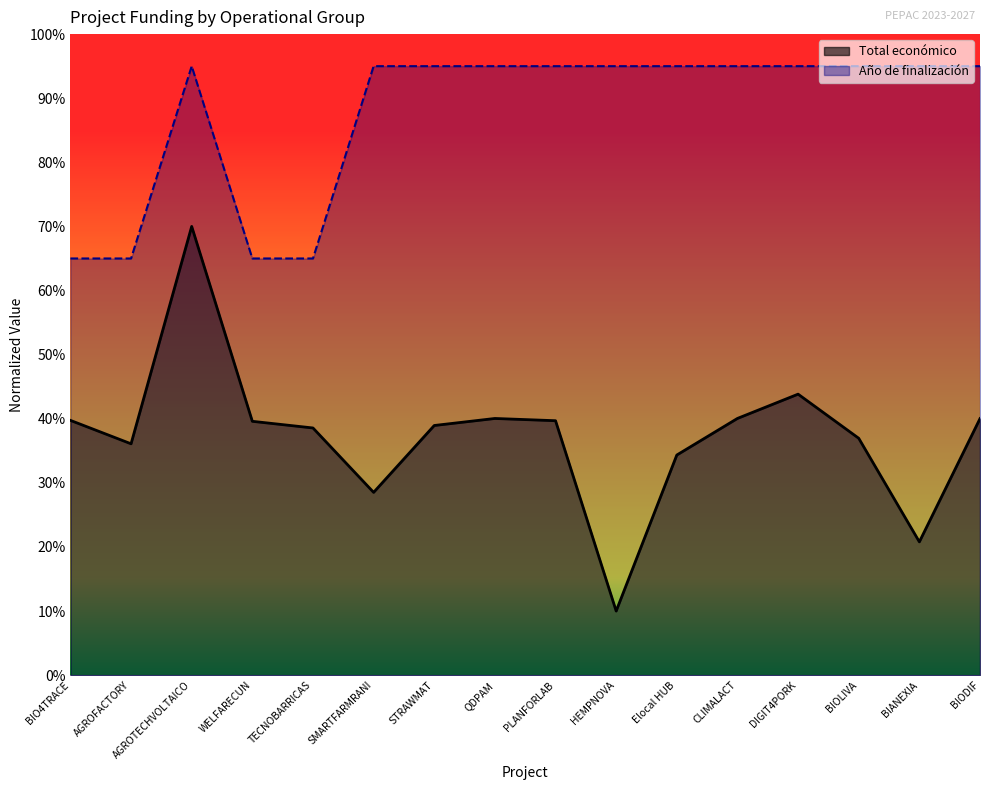

True or false: Total económico has more than 2 interior local peaks.

True